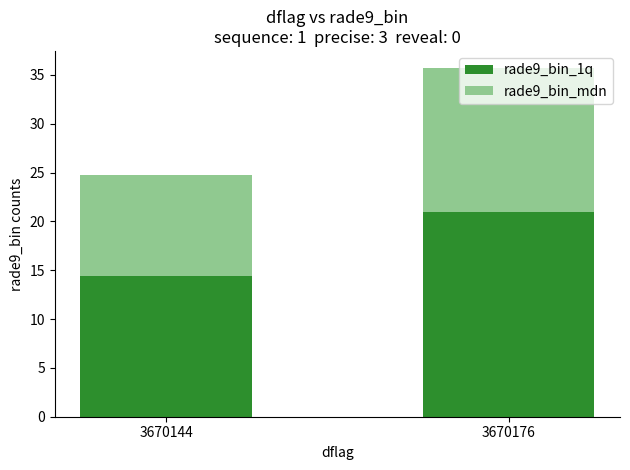

What is the total value across all series at 3670176?

35.7